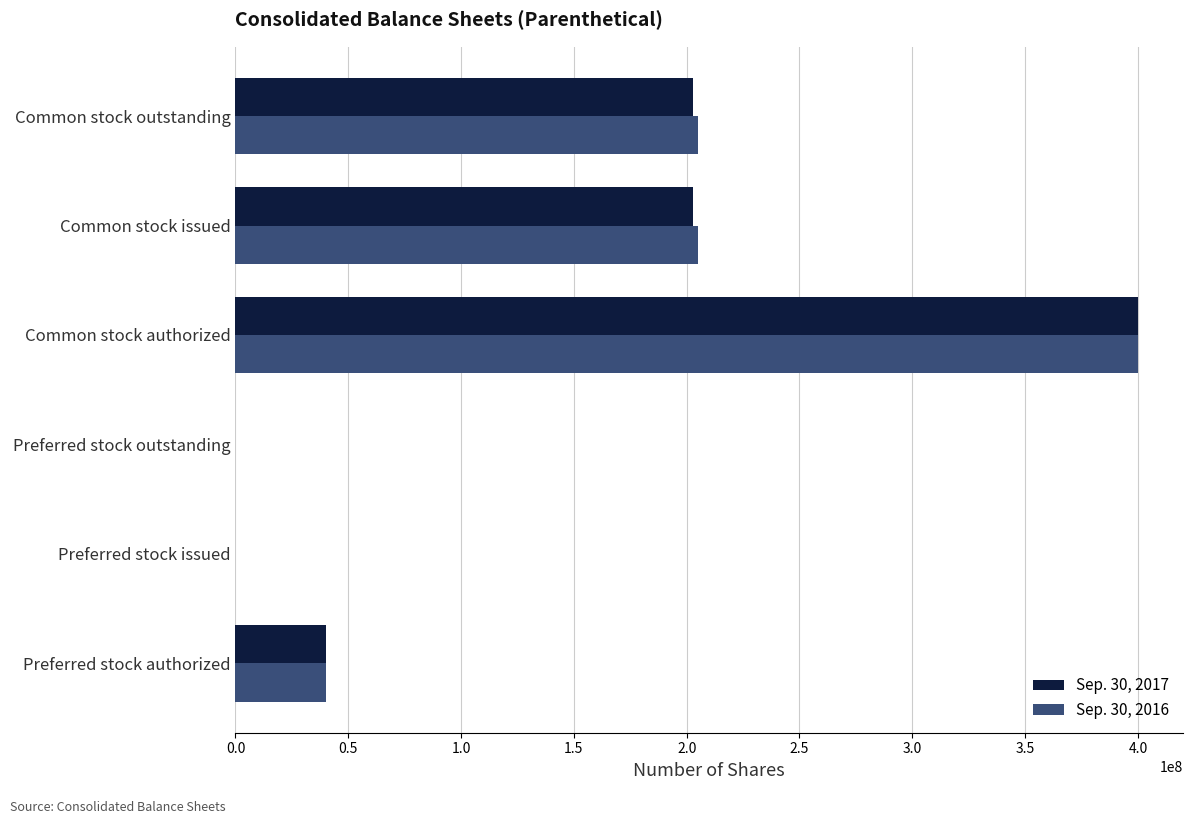

Is it true that Sep. 30, 2017 equals 40000000 at Preferred stock authorized?

True